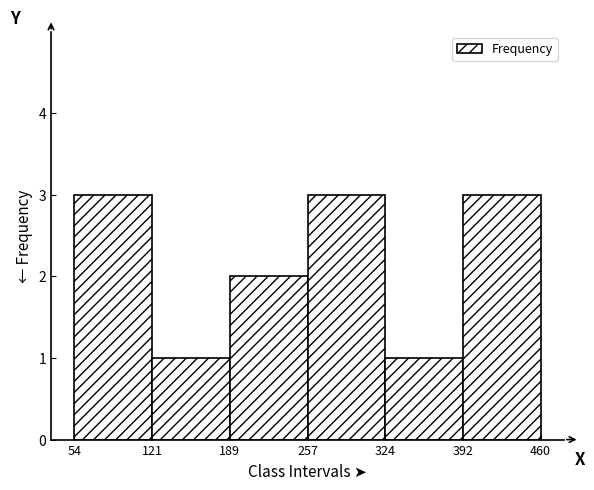

Reading left to right, transcribe this chart: for each bar, give the range it covers on the x-axis and its height. The values are not printed on the chart, so give them approximately, as read against the axis.

54 to 121: 3
121 to 189: 1
189 to 257: 2
257 to 324: 3
324 to 392: 1
392 to 460: 3